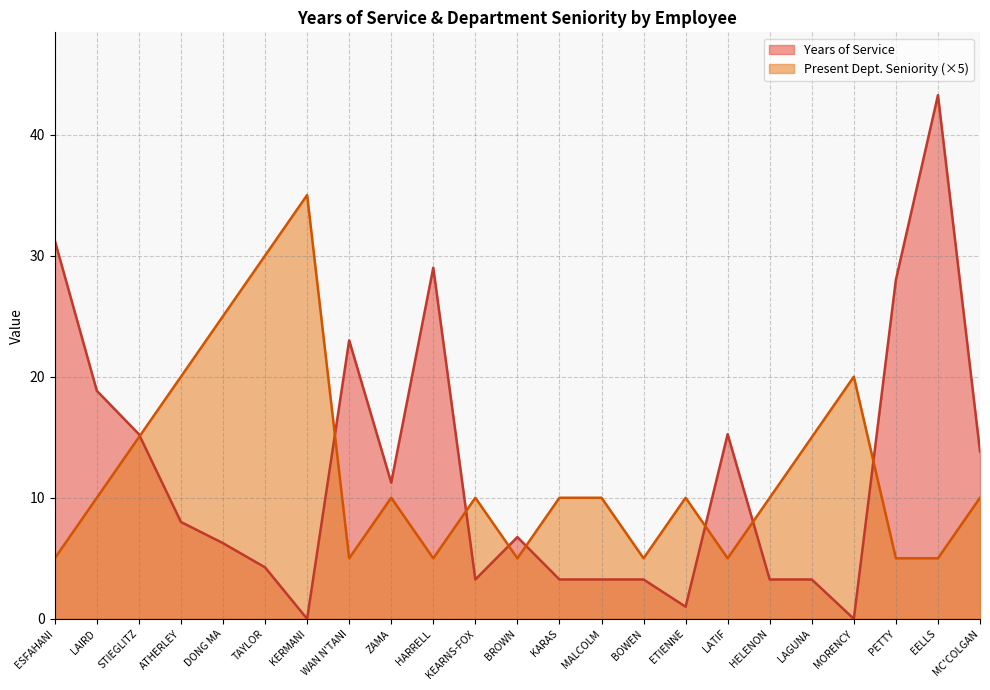

List the labels in order of Present Department Seniority value, largest first.

KERMANI, TAYLOR, DONG MA, ATHERLEY, MORENCY, STIEGLITZ, LAGUNA, LAIRD, ZAMA, KEARNS-FOX, KARAS, MALCOLM, ETIENNE, HELENON, MC'COLGAN, ESFAHANI, WAN N'TANI, HARRELL, BROWN, BOWEN, LATIF, PETTY, EELLS